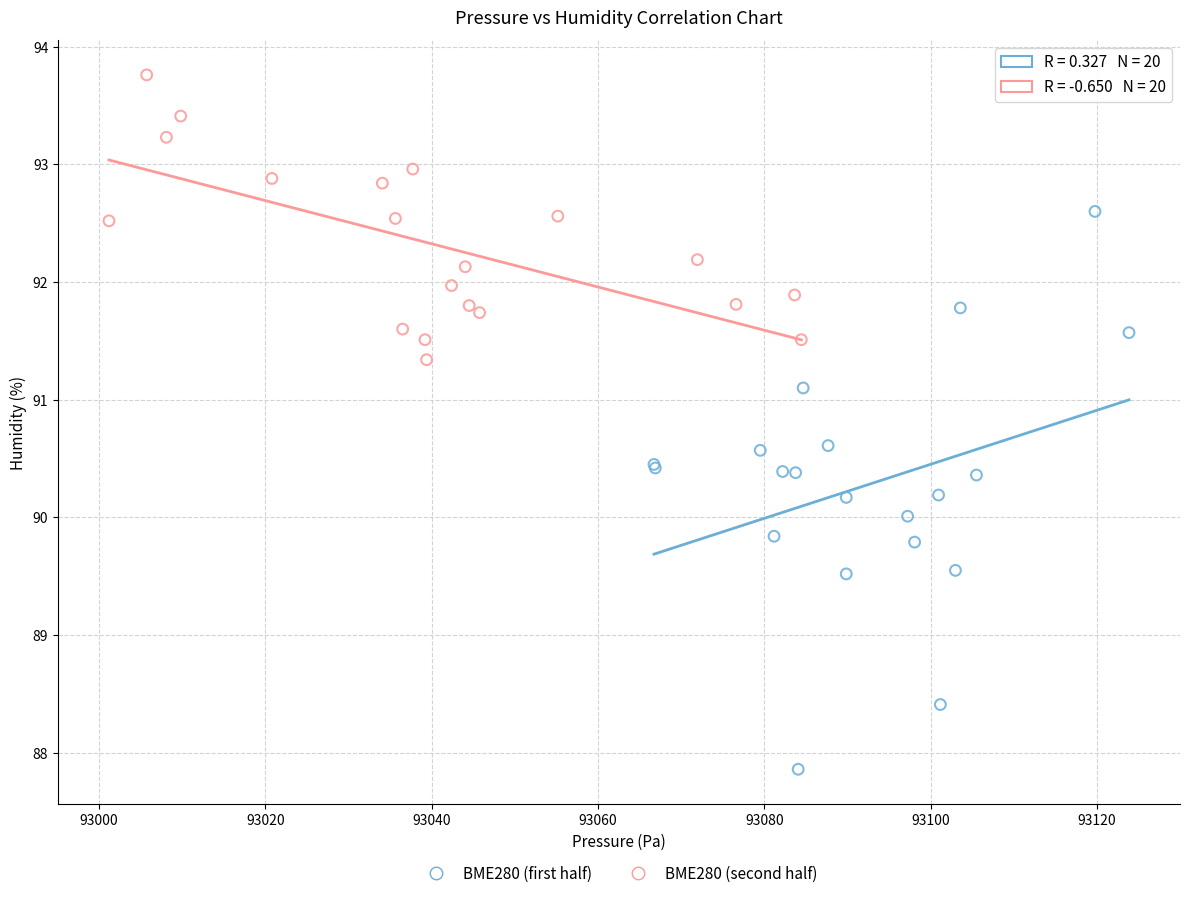

What are all the series names shown in the legend?

BME280 (first half), BME280 (second half)